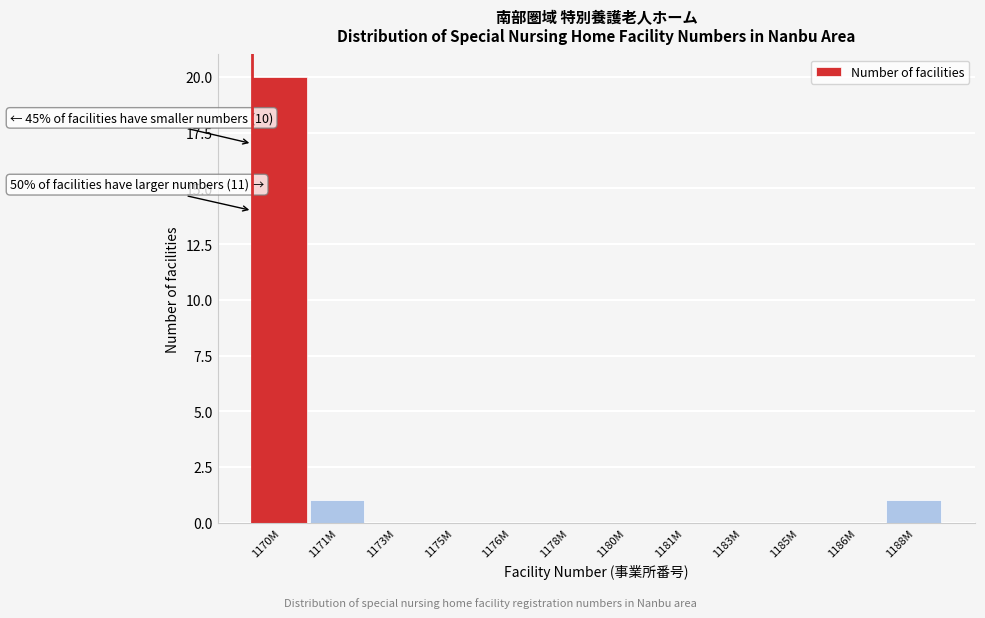

Reading left to right, extract all data points from this chart.

1170M=20	1171M=1	1173M=0	1175M=0	1176M=0	1178M=0	1180M=0	1181M=0	1183M=0	1185M=0	1186M=0	1188M=1